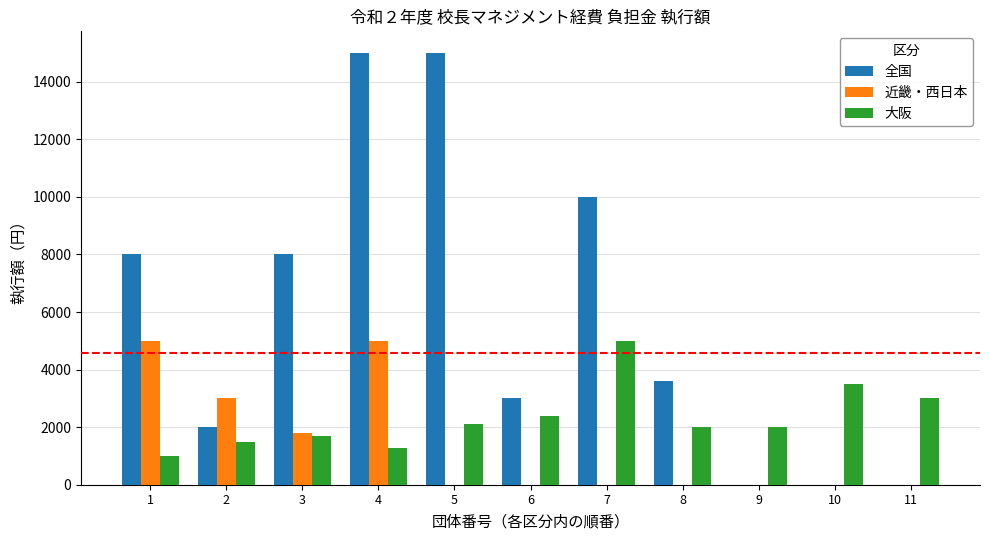

What is the difference between the 大阪 values at 10 and 3?

1800